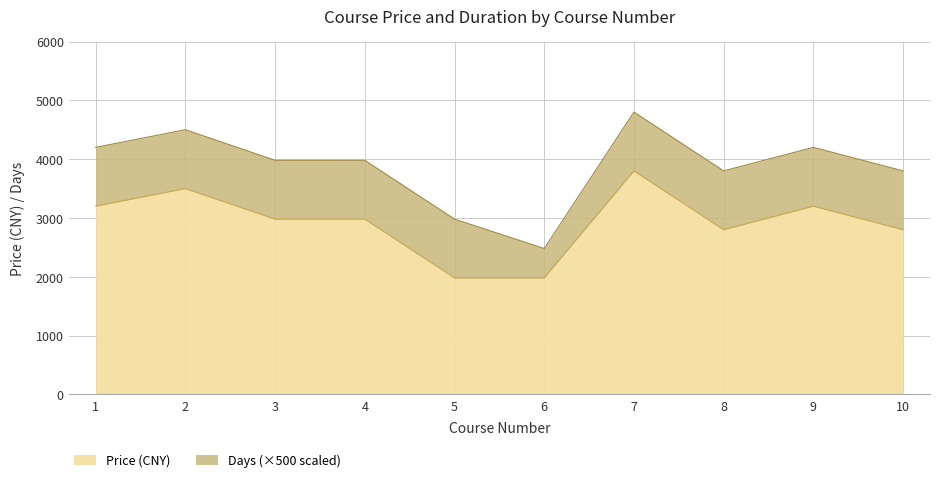

How many interior local peaks (higher than both neighbors) does the data have?

3